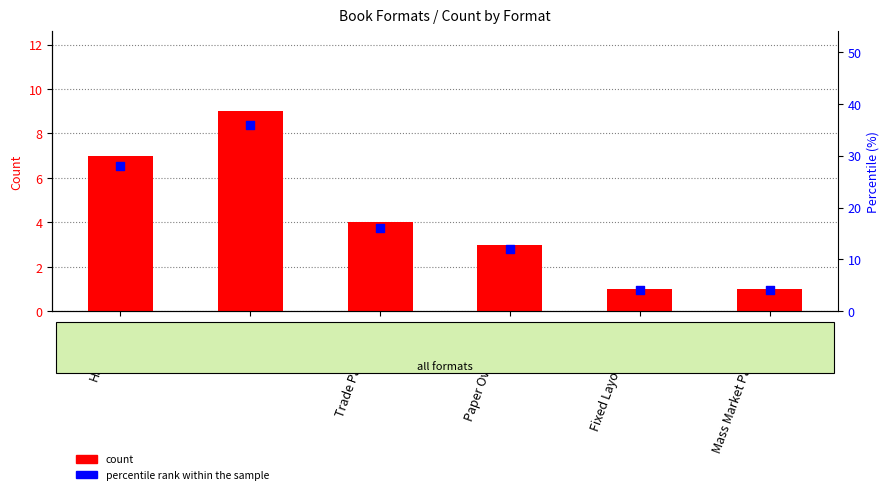

Which series reaches the maximum Y coordinate?

percentile rank within the sample